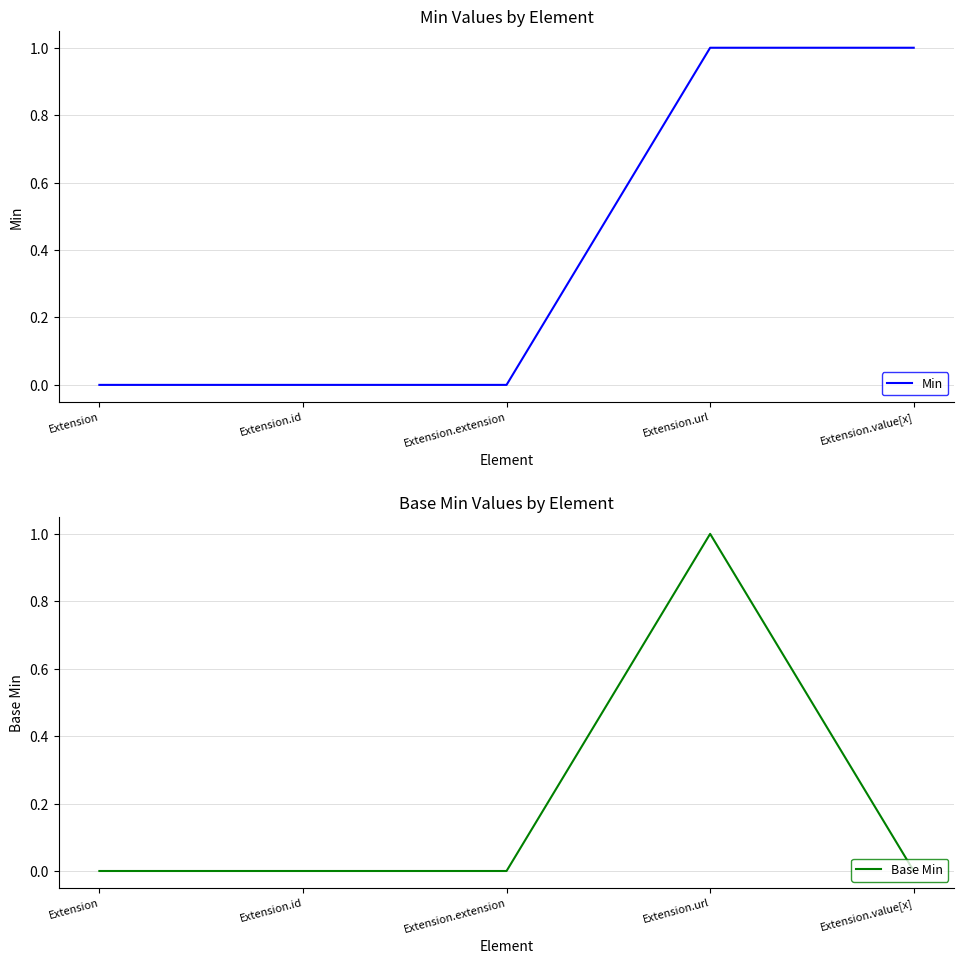

Which series has the widest spread of values?

Min